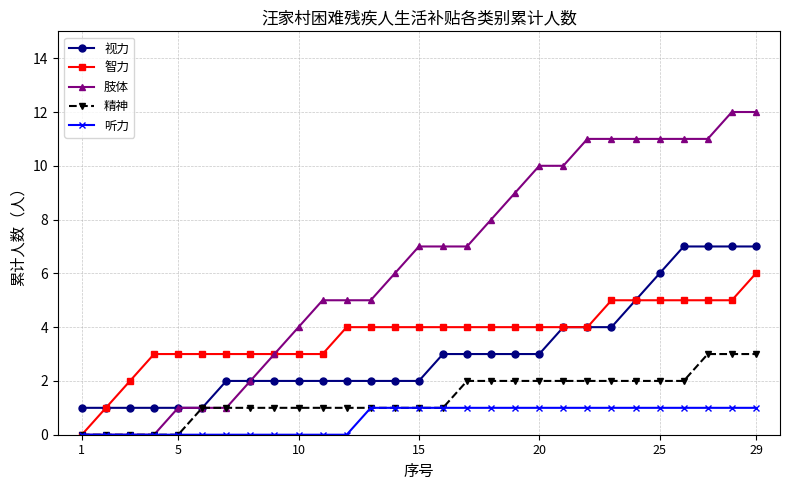

Which series has the largest total across all categories?

肢体